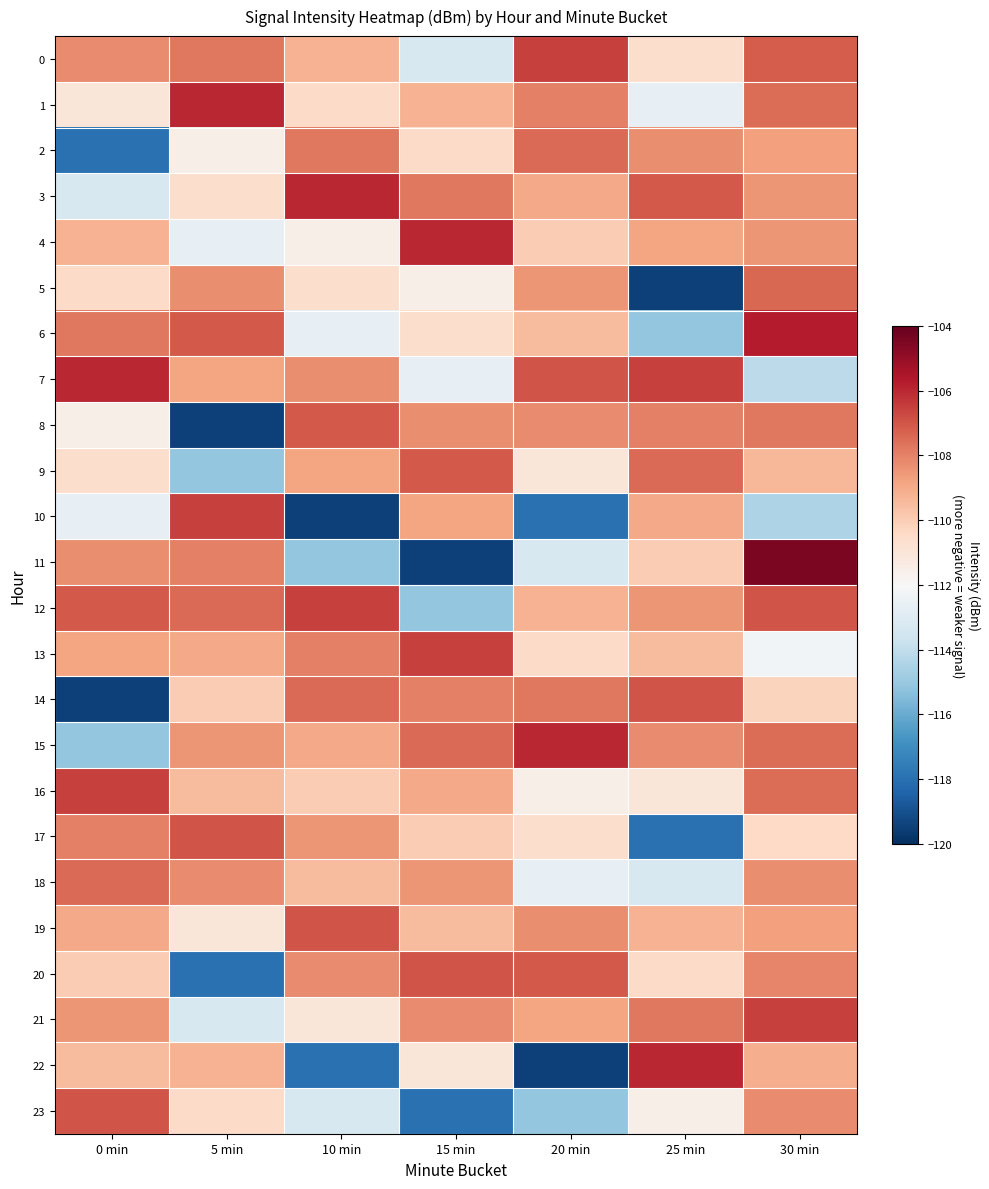

Reading right to left, what are all the values shown in this chart?

0: 30 min=-107.2	25 min=-110.6	20 min=-106.5	15 min=-113.3	10 min=-109.2	5 min=-107.8	0 min=-108.2
1: 30 min=-107.5	25 min=-112.7	20 min=-108.0	15 min=-109.2	10 min=-110.5	5 min=-106.0	0 min=-111.1
2: 30 min=-108.7	25 min=-108.3	20 min=-107.5	15 min=-110.5	10 min=-107.8	5 min=-111.5	0 min=-118.0
3: 30 min=-108.4	25 min=-107.1	20 min=-109.0	15 min=-107.8	10 min=-106.0	5 min=-110.6	0 min=-113.3
4: 30 min=-108.4	25 min=-108.8	20 min=-110.0	15 min=-106.0	10 min=-111.5	5 min=-112.7	0 min=-109.2
5: 30 min=-107.4	25 min=-119.5	20 min=-108.5	15 min=-111.5	10 min=-110.6	5 min=-108.3	0 min=-110.5
6: 30 min=-105.7	25 min=-115.1	20 min=-109.5	15 min=-110.6	10 min=-112.7	5 min=-107.1	0 min=-107.8
7: 30 min=-114.1	25 min=-106.5	20 min=-107.0	15 min=-112.7	10 min=-108.3	5 min=-108.8	0 min=-106.0
8: 30 min=-107.8	25 min=-108.0	20 min=-108.2	15 min=-108.3	10 min=-107.1	5 min=-119.5	0 min=-111.5
9: 30 min=-109.3	25 min=-107.5	20 min=-111.1	15 min=-107.1	10 min=-108.8	5 min=-115.1	0 min=-110.6
10: 30 min=-114.5	25 min=-109.0	20 min=-118.0	15 min=-108.8	10 min=-119.5	5 min=-106.5	0 min=-112.7
11: 30 min=-104.4	25 min=-110.0	20 min=-113.3	15 min=-119.5	10 min=-115.1	5 min=-108.0	0 min=-108.3
12: 30 min=-107.0	25 min=-108.5	20 min=-109.2	15 min=-115.1	10 min=-106.5	5 min=-107.5	0 min=-107.1
13: 30 min=-112.2	25 min=-109.5	20 min=-110.5	15 min=-106.5	10 min=-108.0	5 min=-109.0	0 min=-108.8
14: 30 min=-110.2	25 min=-107.0	20 min=-107.8	15 min=-108.0	10 min=-107.5	5 min=-110.0	0 min=-119.5
15: 30 min=-107.6	25 min=-108.2	20 min=-106.0	15 min=-107.5	10 min=-109.0	5 min=-108.5	0 min=-115.1
16: 30 min=-107.5	25 min=-111.1	20 min=-111.5	15 min=-109.0	10 min=-110.0	5 min=-109.5	0 min=-106.5
17: 30 min=-110.4	25 min=-118.0	20 min=-110.6	15 min=-110.0	10 min=-108.5	5 min=-107.0	0 min=-108.0
18: 30 min=-108.3	25 min=-113.3	20 min=-112.7	15 min=-108.5	10 min=-109.5	5 min=-108.2	0 min=-107.5
19: 30 min=-108.7	25 min=-109.2	20 min=-108.3	15 min=-109.5	10 min=-107.0	5 min=-111.1	0 min=-109.0
20: 30 min=-108.1	25 min=-110.5	20 min=-107.1	15 min=-107.0	10 min=-108.2	5 min=-118.0	0 min=-110.0
21: 30 min=-106.5	25 min=-107.8	20 min=-108.8	15 min=-108.2	10 min=-111.1	5 min=-113.3	0 min=-108.5
22: 30 min=-109.1	25 min=-106.0	20 min=-119.5	15 min=-111.1	10 min=-118.0	5 min=-109.2	0 min=-109.5
23: 30 min=-108.2	25 min=-111.5	20 min=-115.1	15 min=-118.0	10 min=-113.3	5 min=-110.5	0 min=-107.0